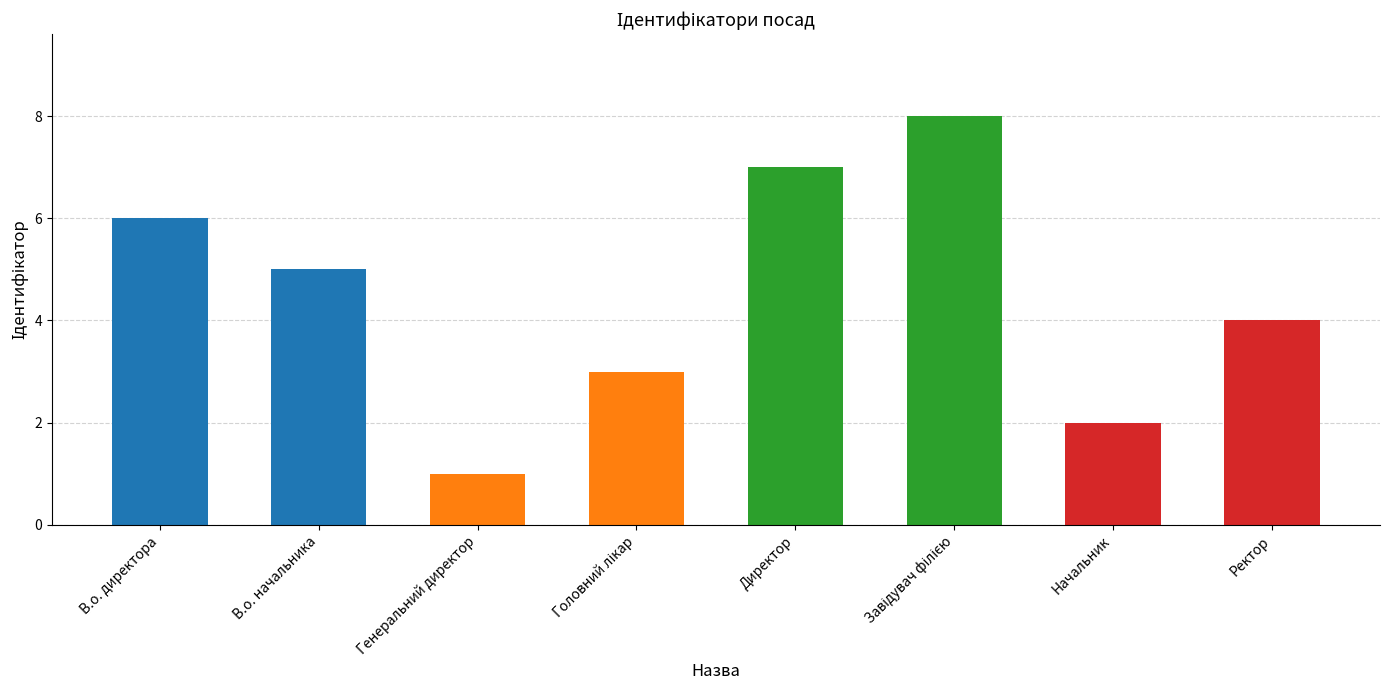

The value at Директор is 10. True or false?

False